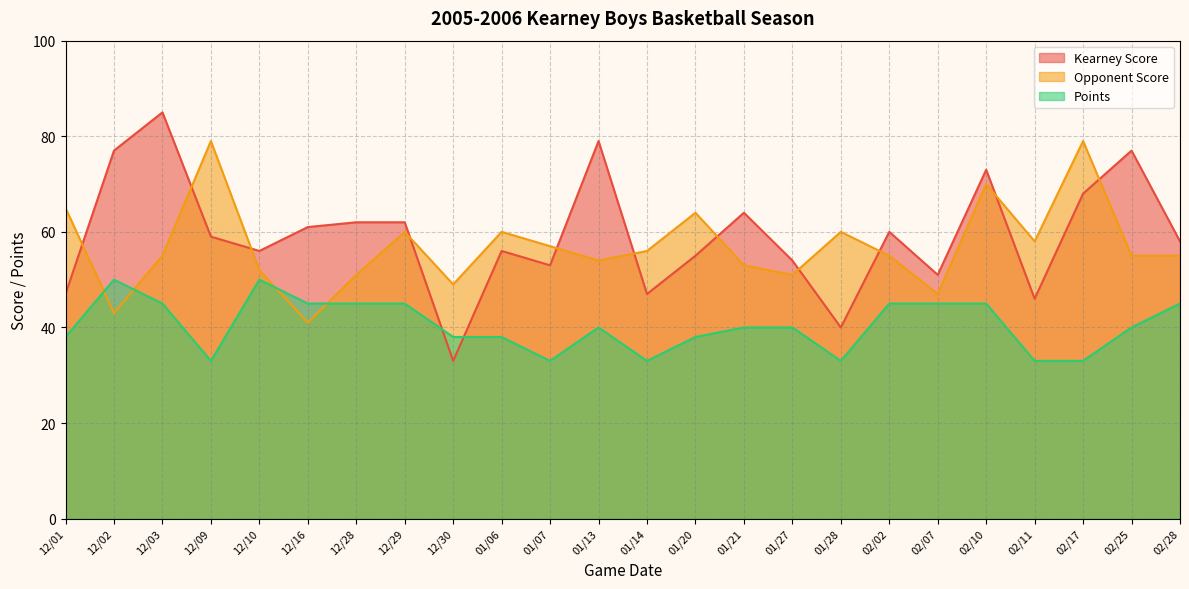

What is the difference between the maximum and second lowest values in the Opponent Score series?

36